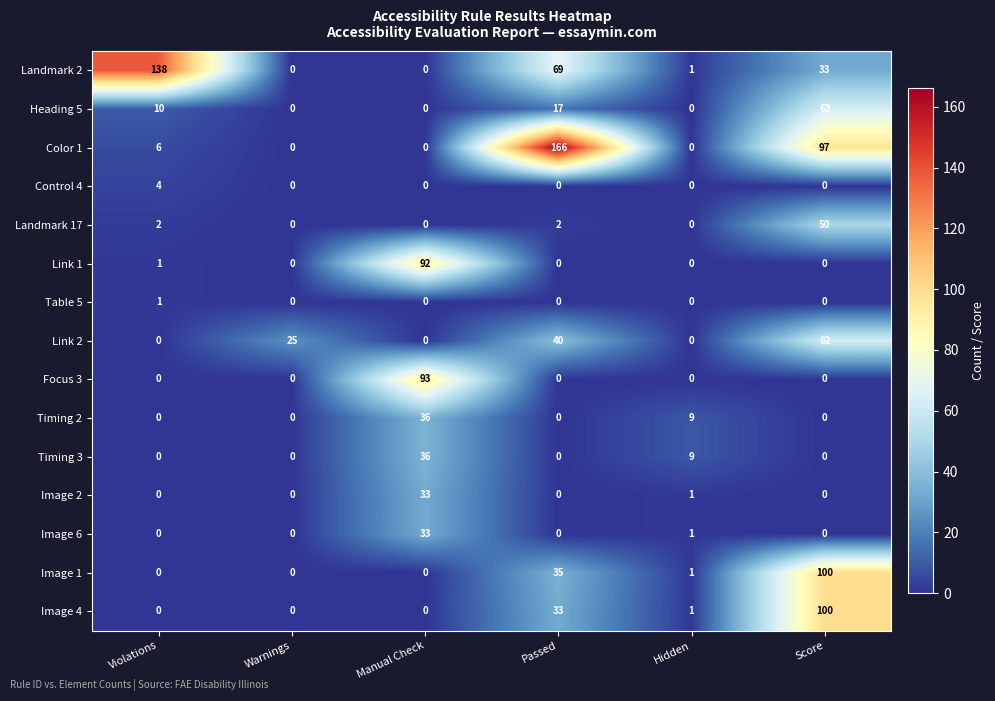

Read the Image 4 value at Score, to the nearest 10.

100